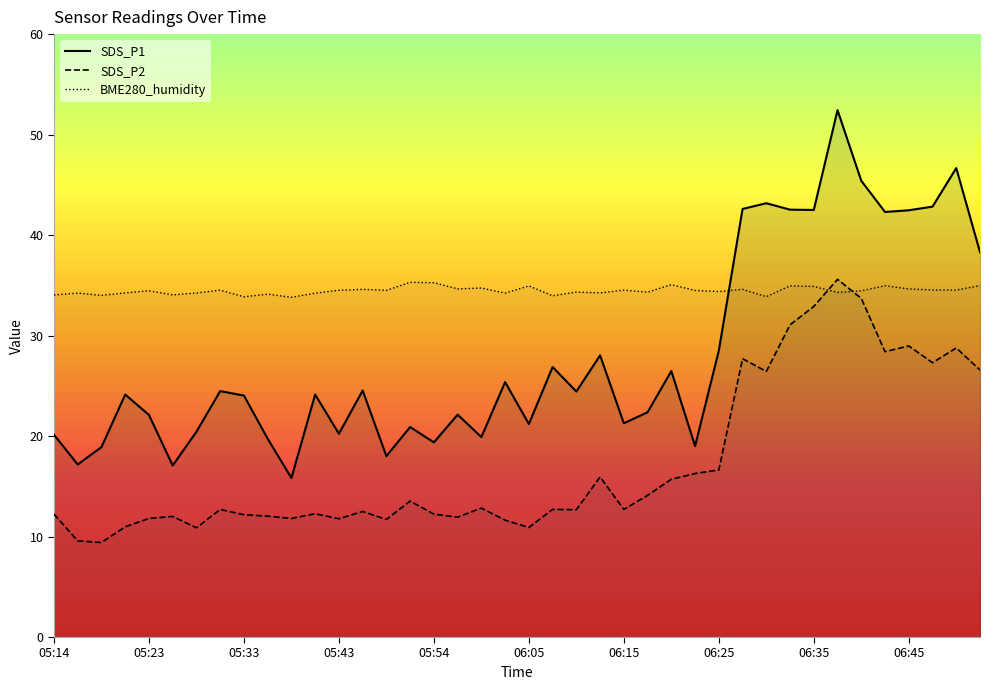

How many times do BME280_humidity and SDS_P2 cross each other?

2